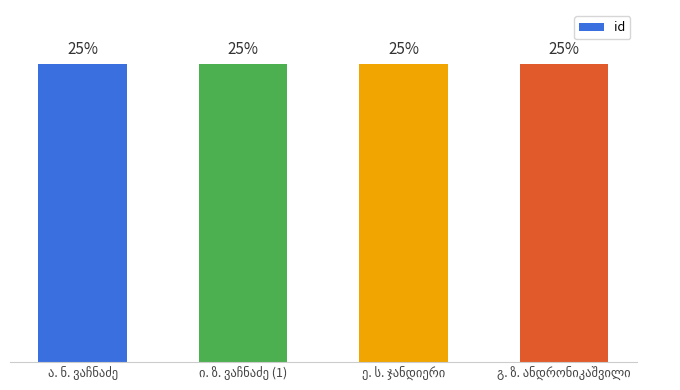

What is the ratio of the value at ე. ს. ჯანდიერი to the value at გ. ზ. ანდრონიკაშვილი?

1.0